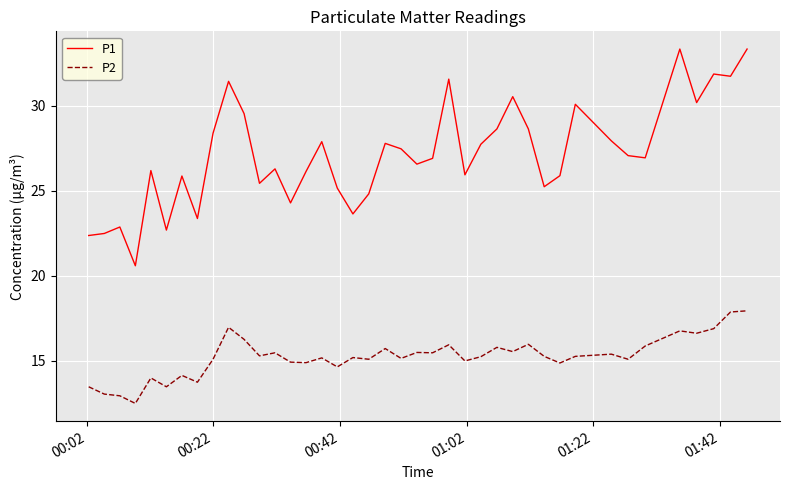

True or false: P1 and P2 cross at least once.

False